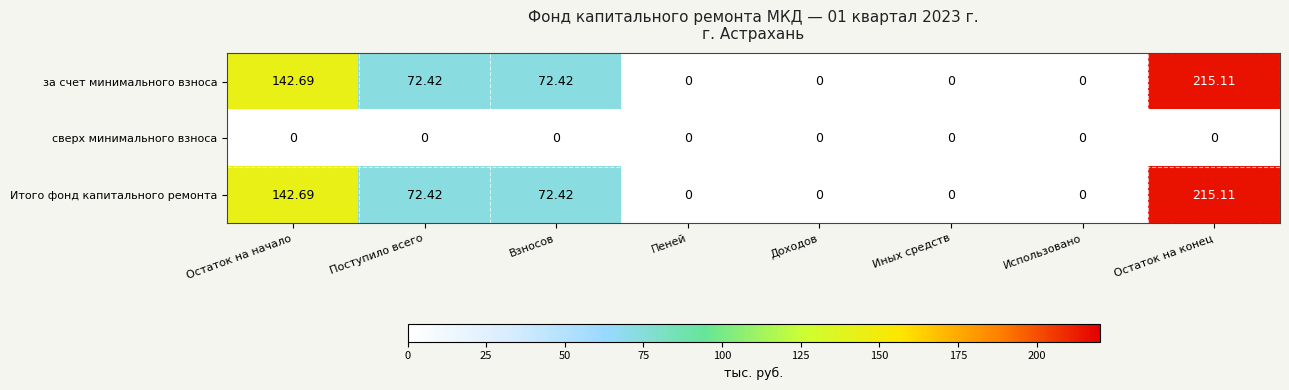

Where does the Итого фонд капитального ремонта series first go above 72?

Остаток на начало